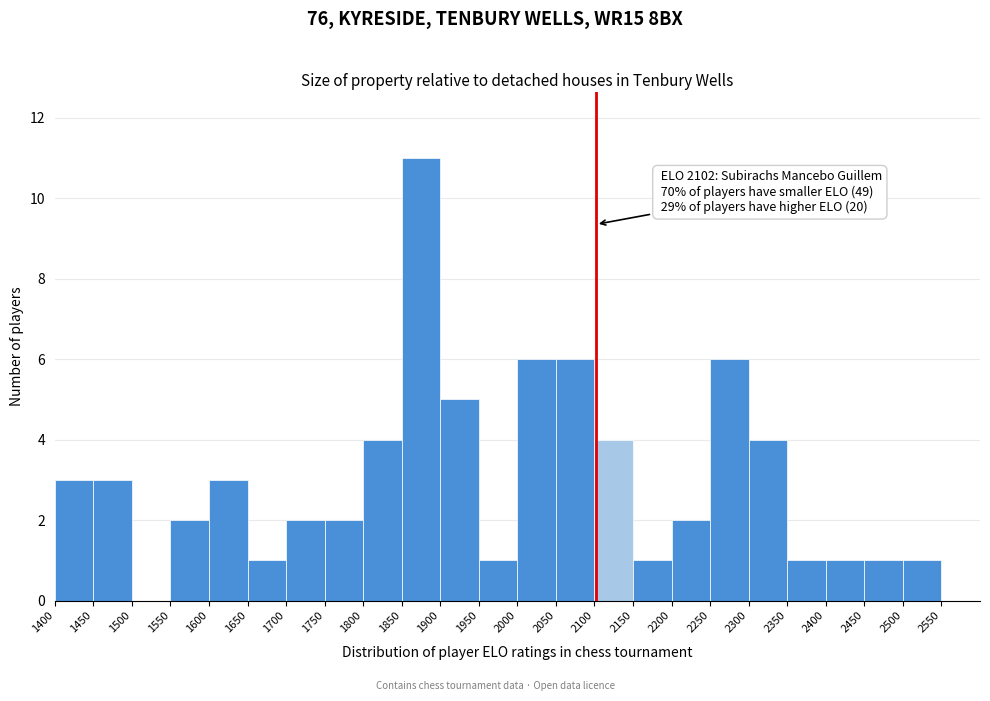

Which range on the x-axis has the tallest bar?

1850 to 1900